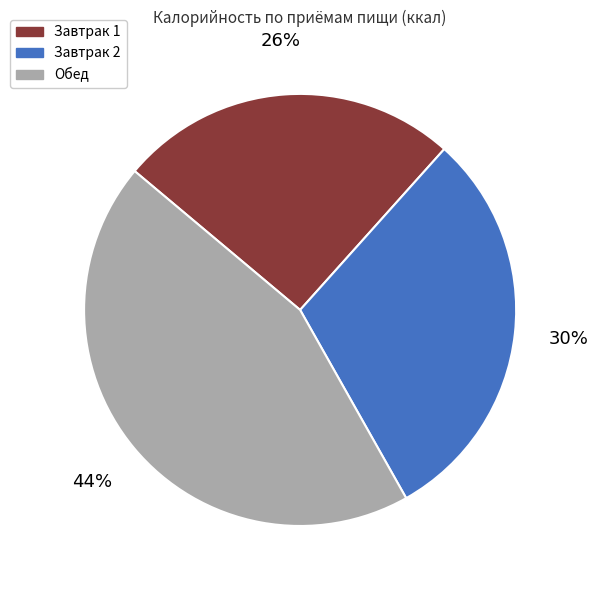

Is there any slice that represents more than half of the pie?

No